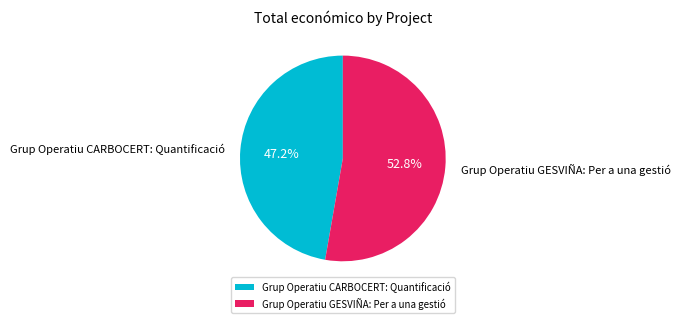

Which slice is the smallest?

Grup Operatiu CARBOCERT: Quantificació